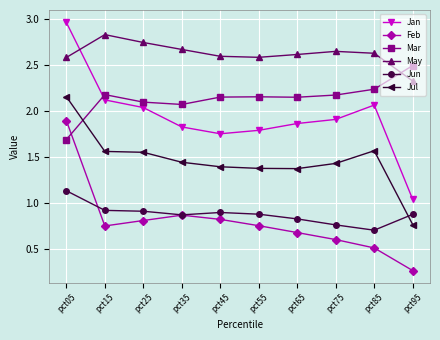

After their last crossing, which series has the higher values: Jan or Mar?

Mar